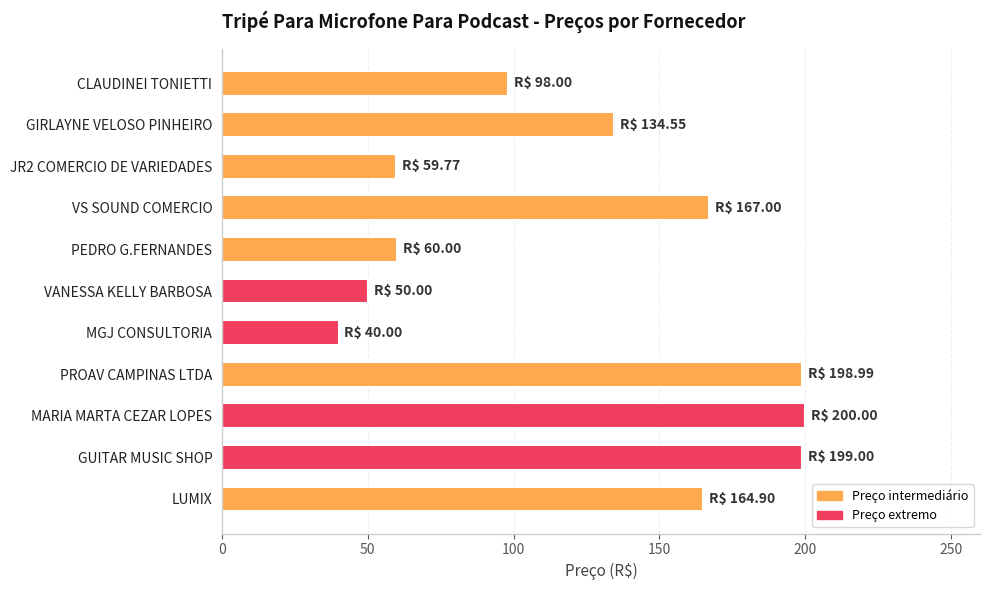

How many values are below 134?

5